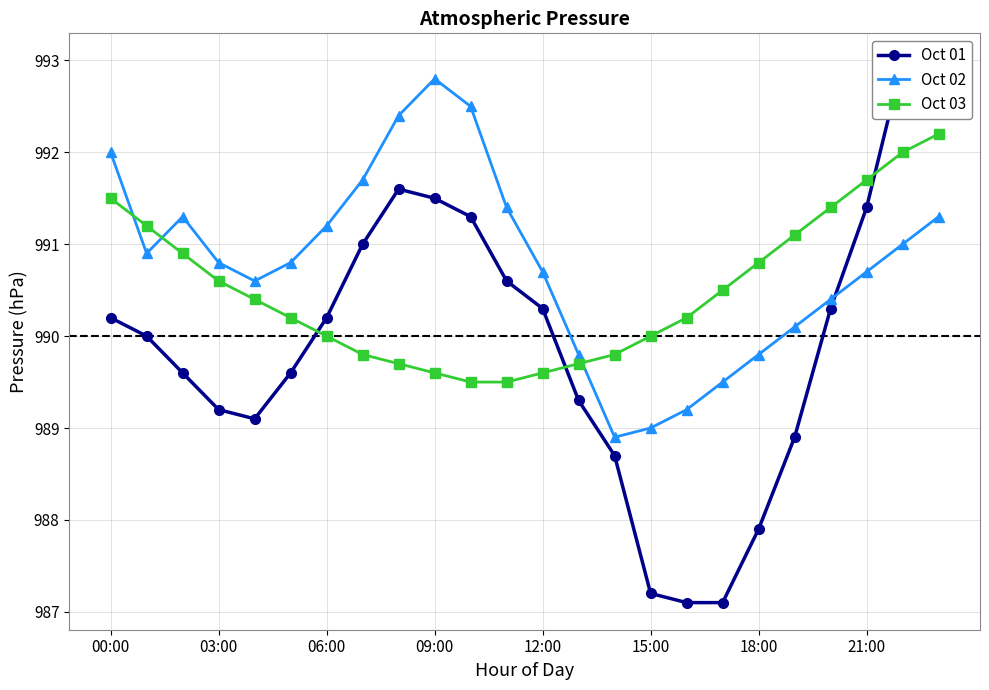

How many interior local peaks does the Oct 02 series have?

2